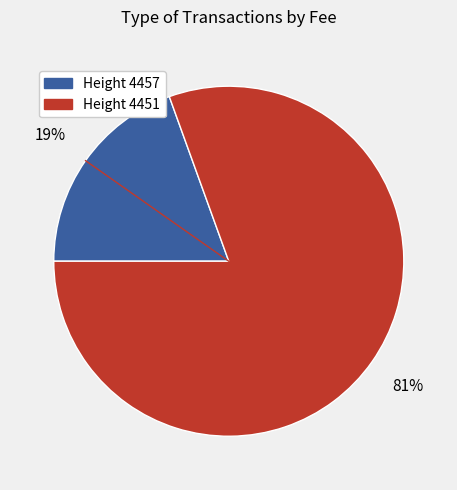

Is there a majority slice in this chart?

Yes